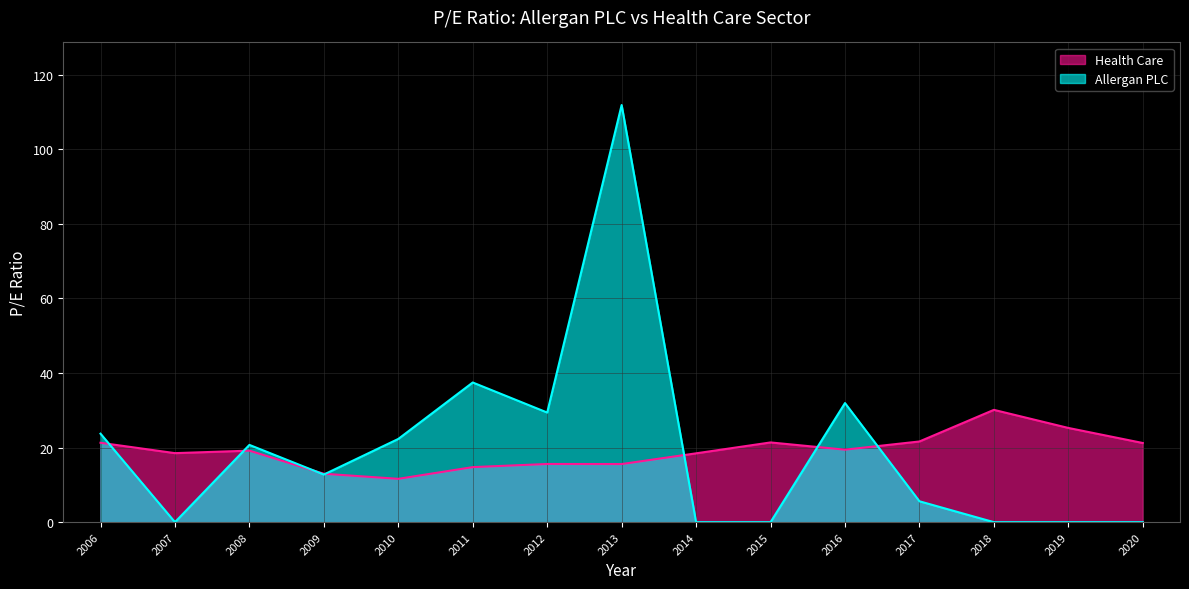

In Health Care, how many points are lower than both neighbors (excluding endpoints)?

4